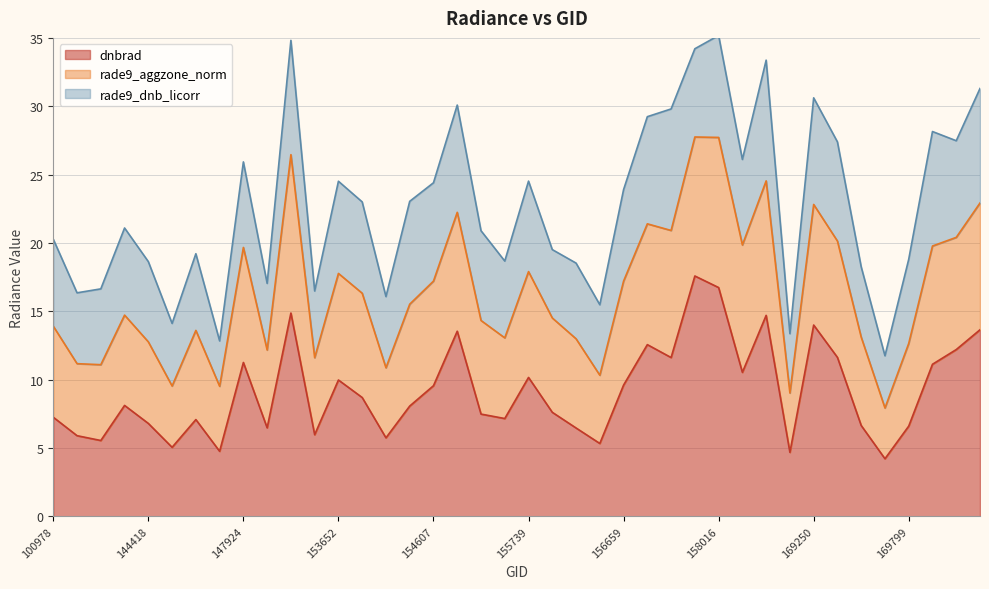

True or false: dnbrad and rade9_aggzone_norm cross at least once.

False